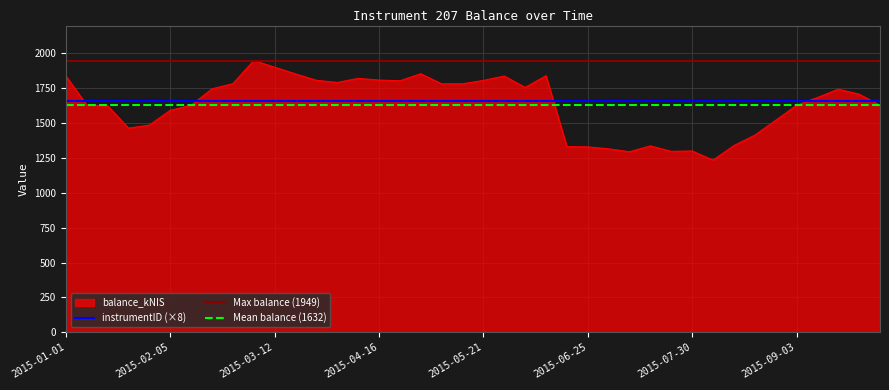

Is it true that the value at 2015-10-01 is 2694.6?

False